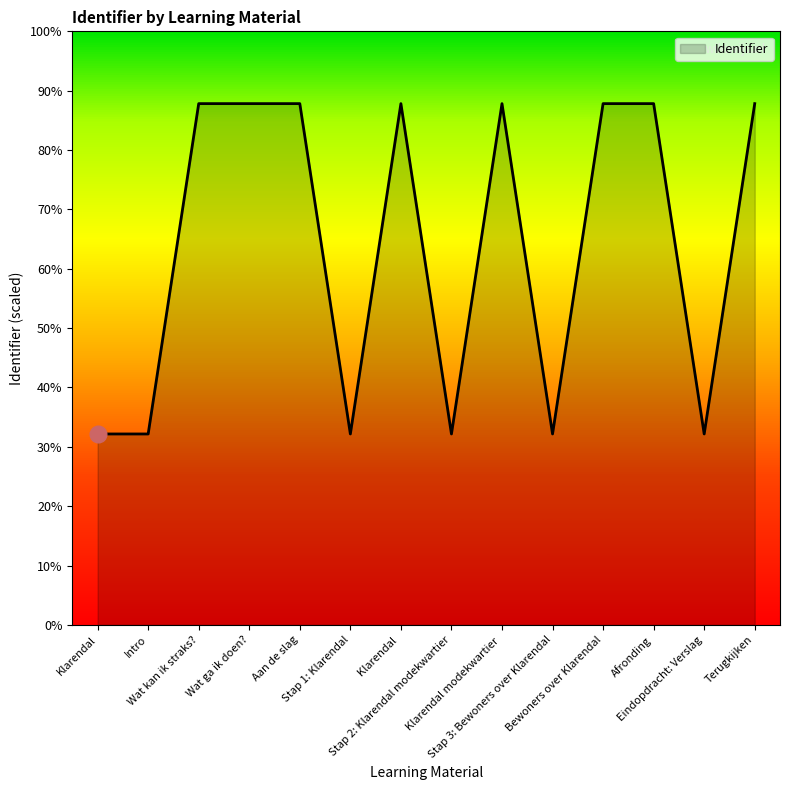

At which category does the data reach its first local valley?

Stap 1: Klarendal